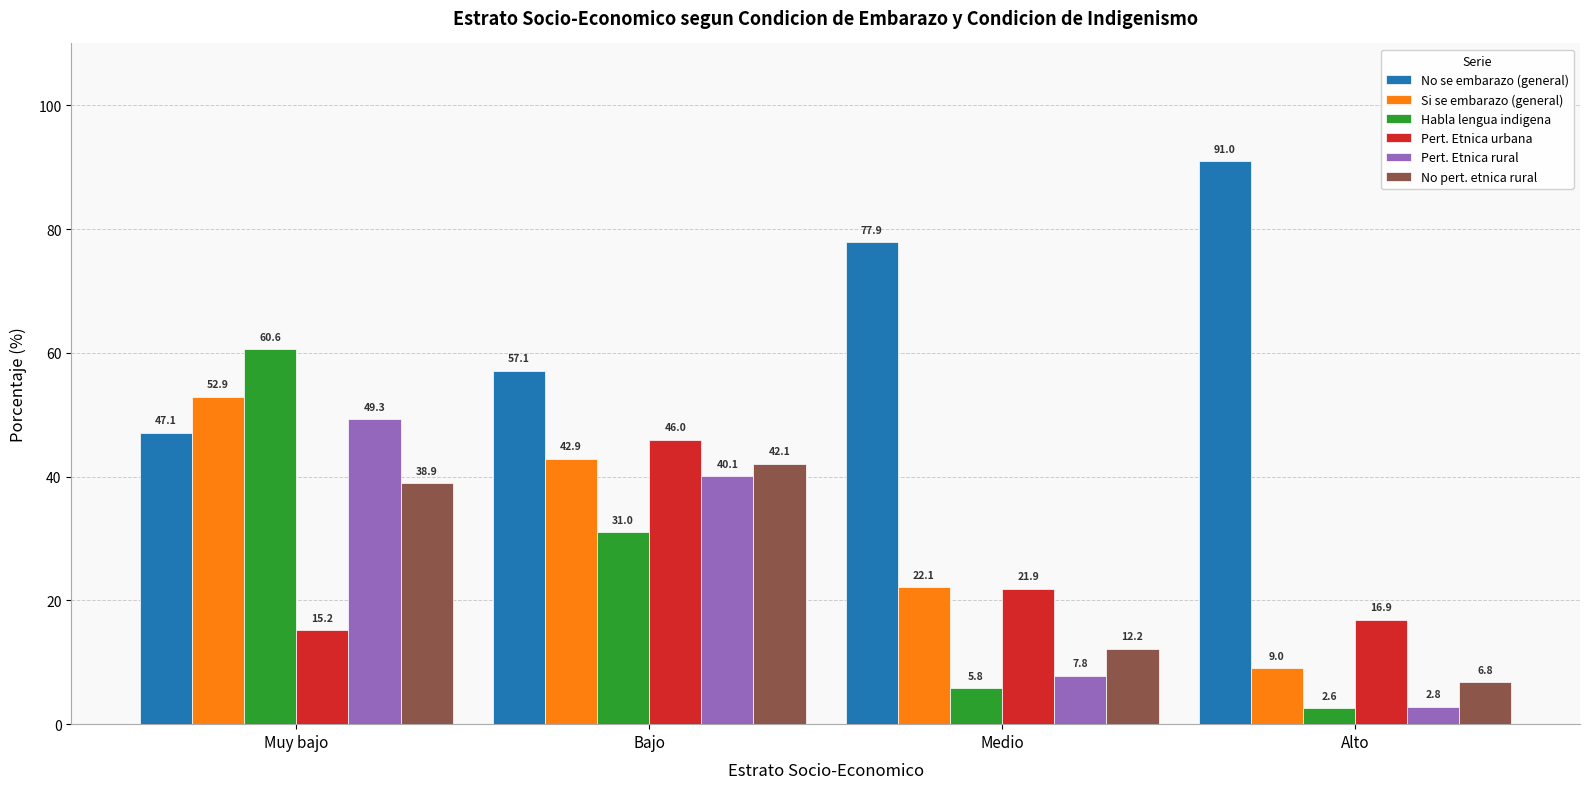

What is the difference between the highest and lowest values at Bajo?

26.1